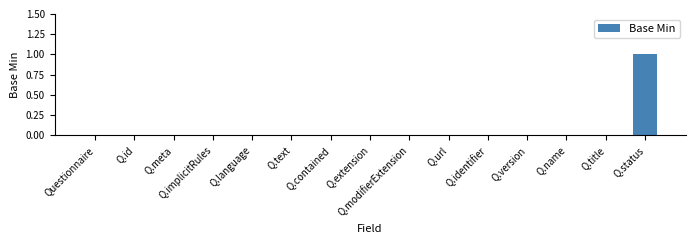

The chart shows a value of -1 at Questionnaire. True or false?

False